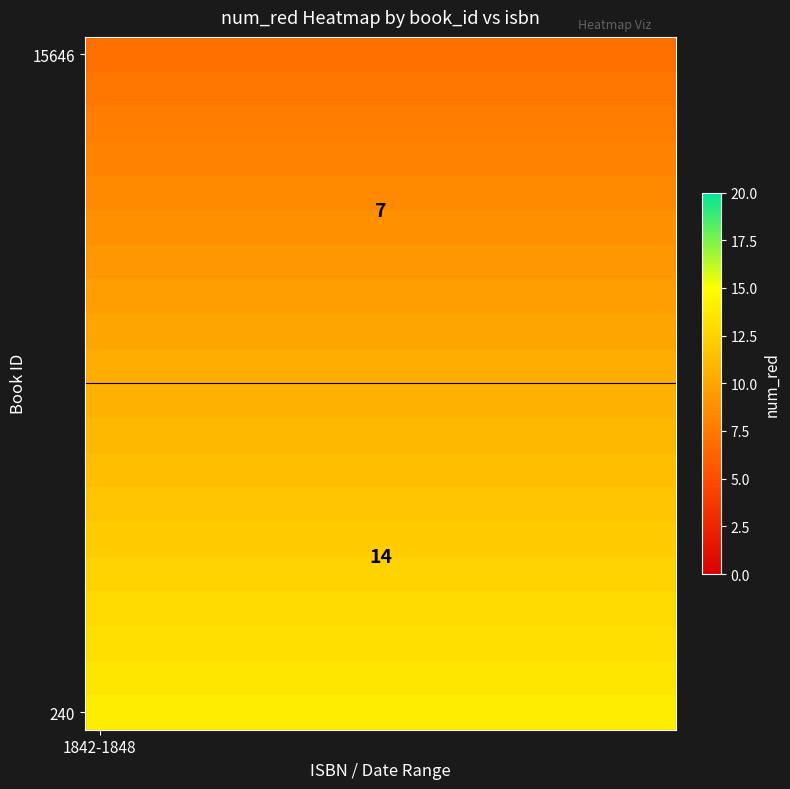

Where is 15646 nearest to the value 7?

1842-1848